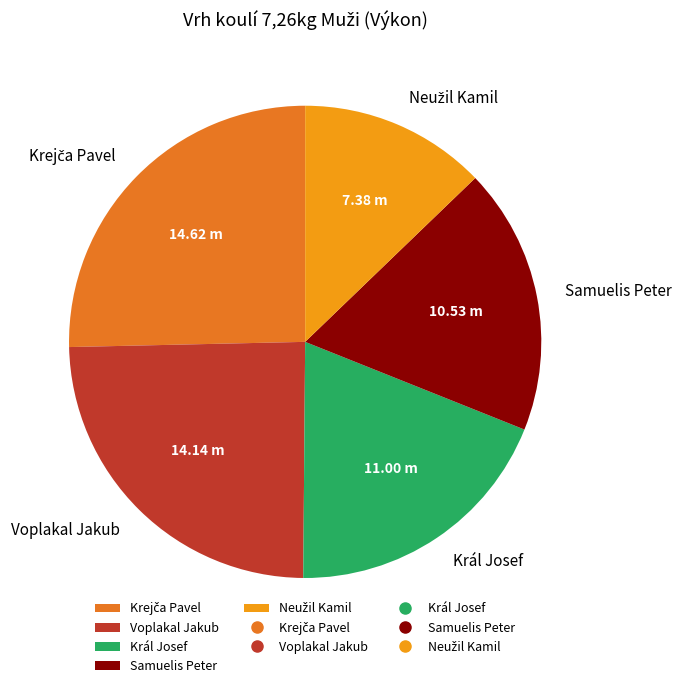

Combined, do Král Josef and Samuelis Peter account for over 50%?

No